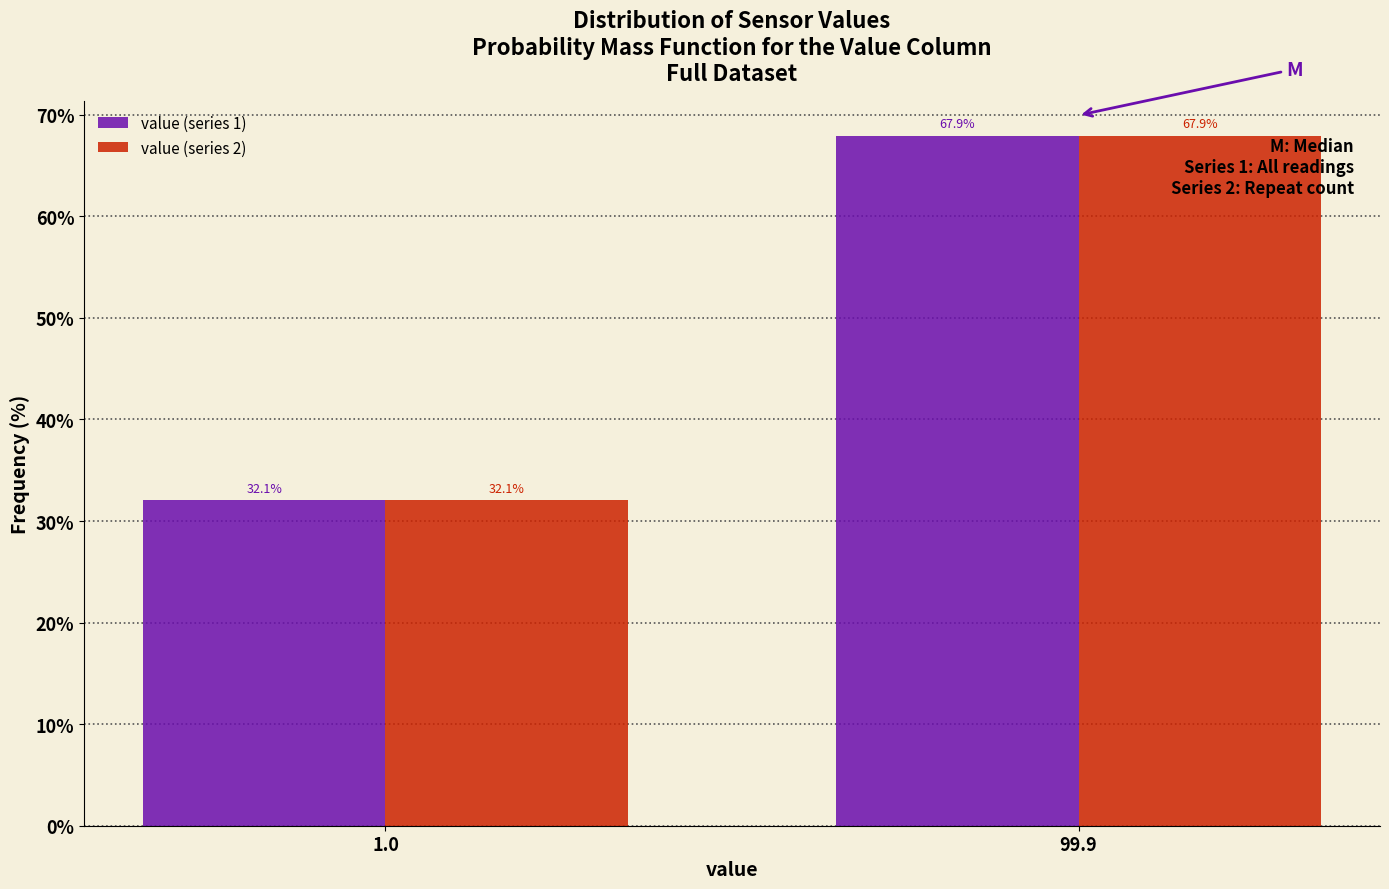

Reading left to right, what are all the values shown in this chart?

value (series 1): 1.0=32.1	99.9=67.9
value (series 2): 1.0=32.1	99.9=67.9